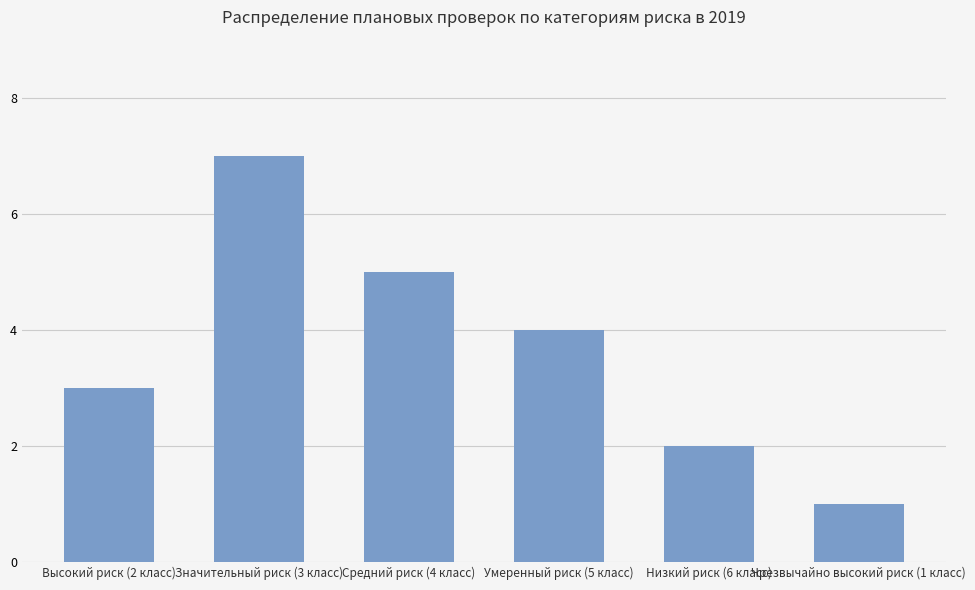

The value at Высокий риск (2 класс) is 3. True or false?

True